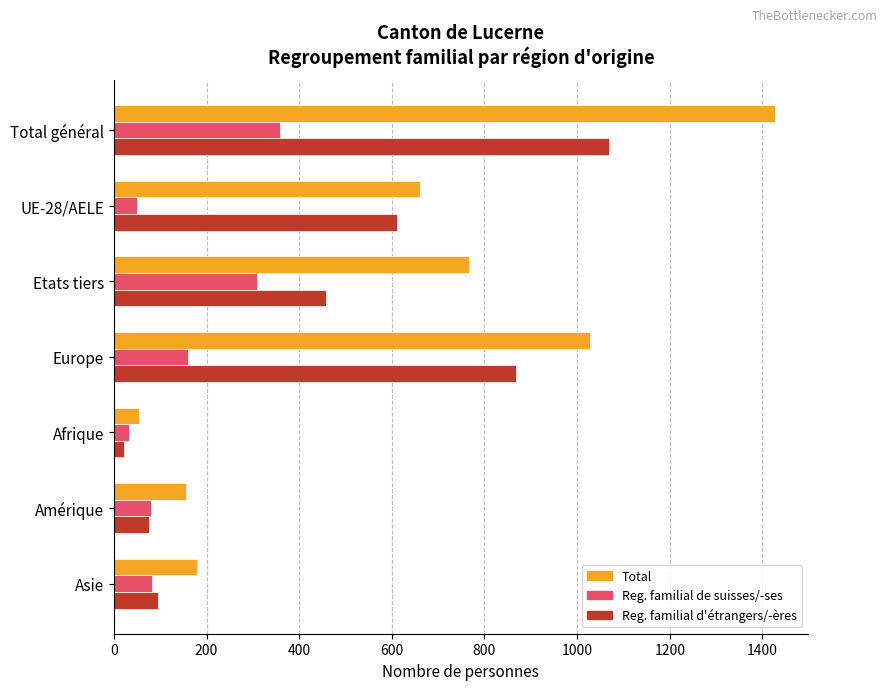

At which category is the sum across all series the highest?

Total général